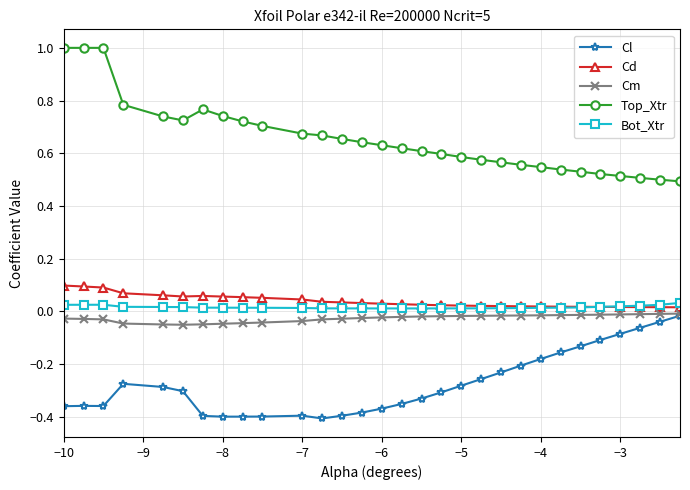

True or false: Top_Xtr and Cl cross at least once.

False